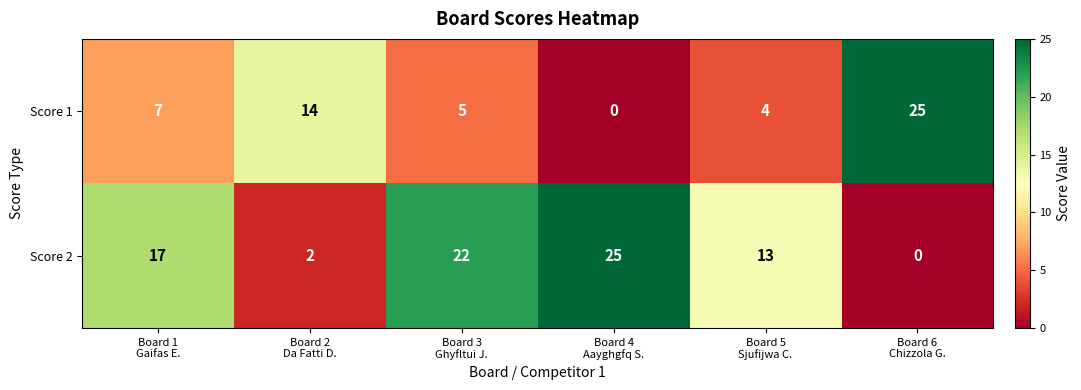

What is the difference between the maximum and second lowest values in the Score 1 series?

21